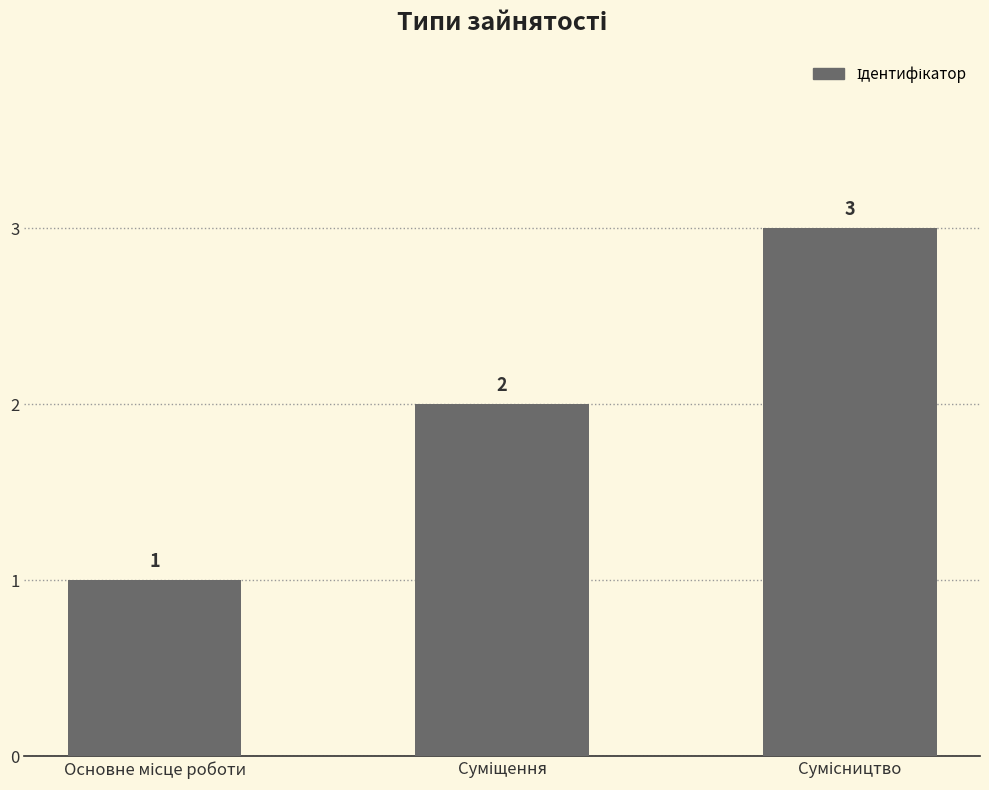

What is the value of the 3rd bar from the left?

3